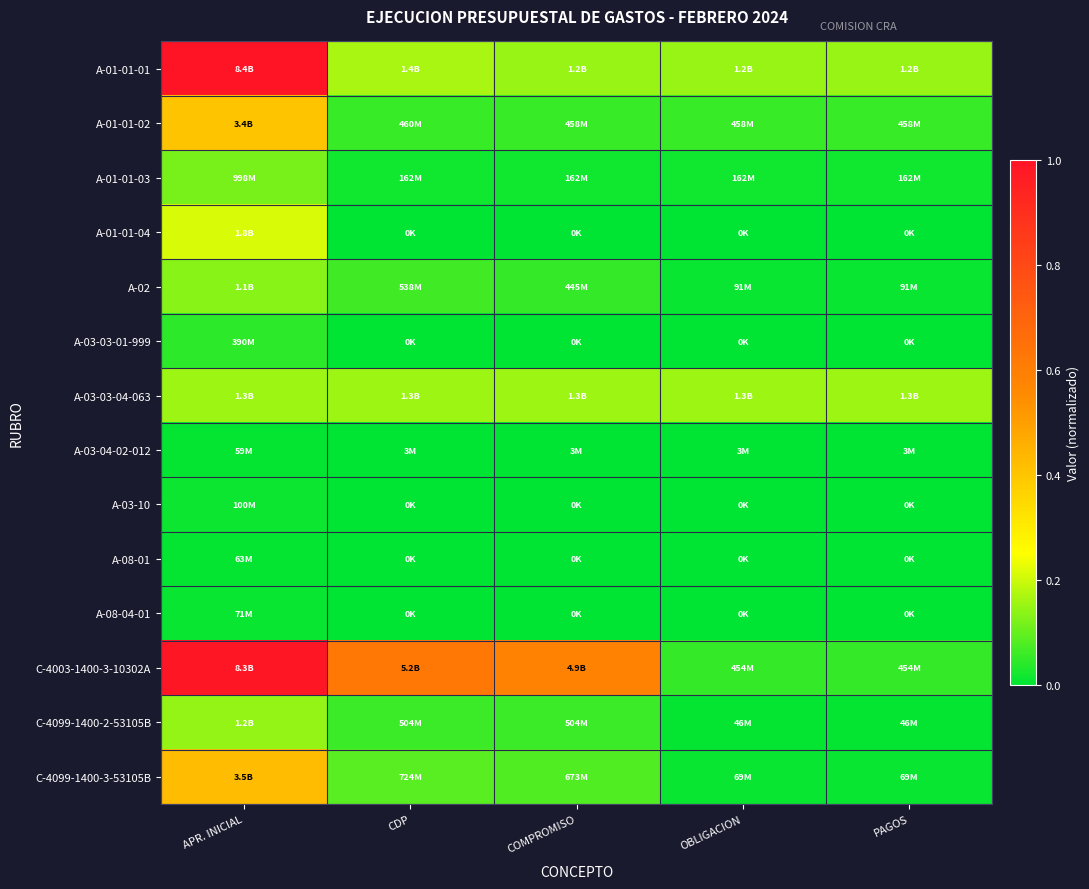

Rank the series by their maximum value, from highest to lowest.

A-01-01-01, C-4003-1400-3-10302A, C-4099-1400-3-53105B, A-01-01-02, A-01-01-04, A-03-03-04-063, C-4099-1400-2-53105B, A-02, A-01-01-03, A-03-03-01-999, A-03-10, A-08-04-01, A-08-01, A-03-04-02-012